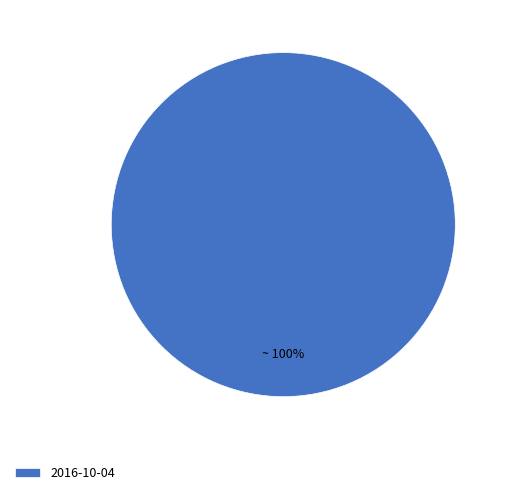

What is the majority slice?

2016-10-04